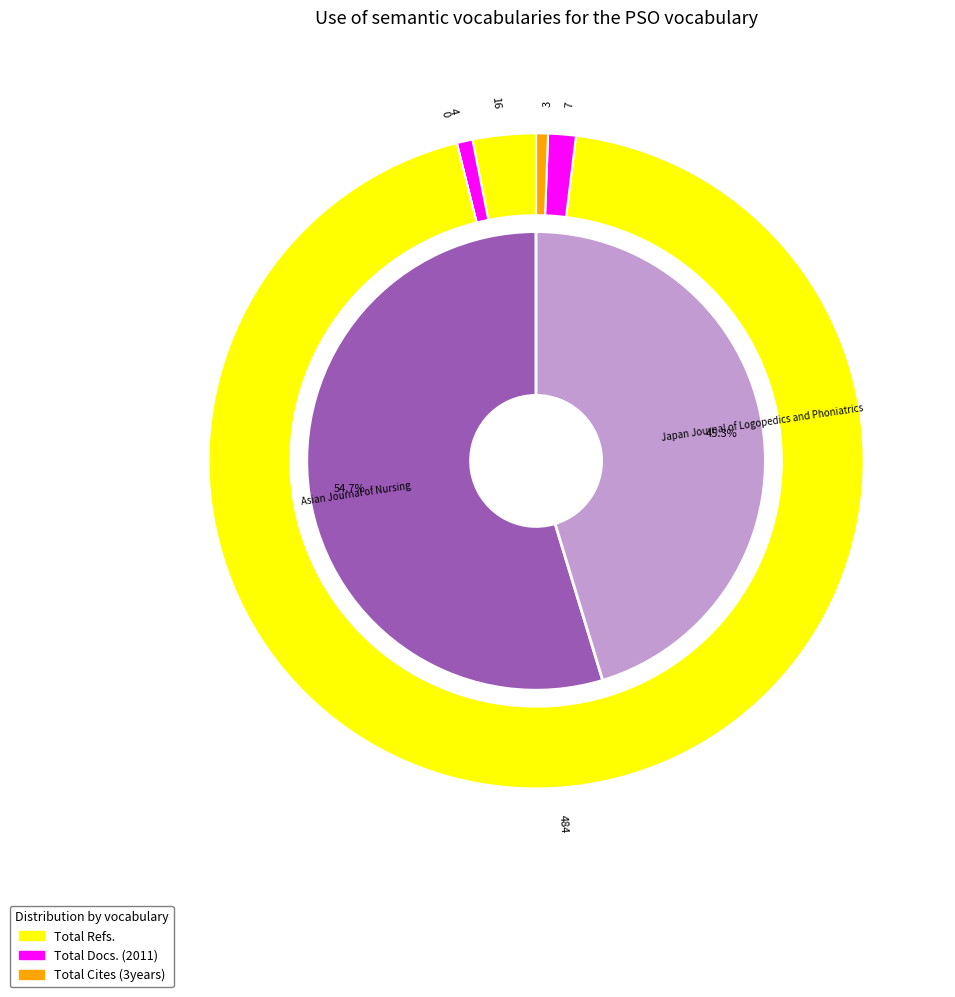

True or false: Asian Journal of Nursing accounts for 31% of the total.

False